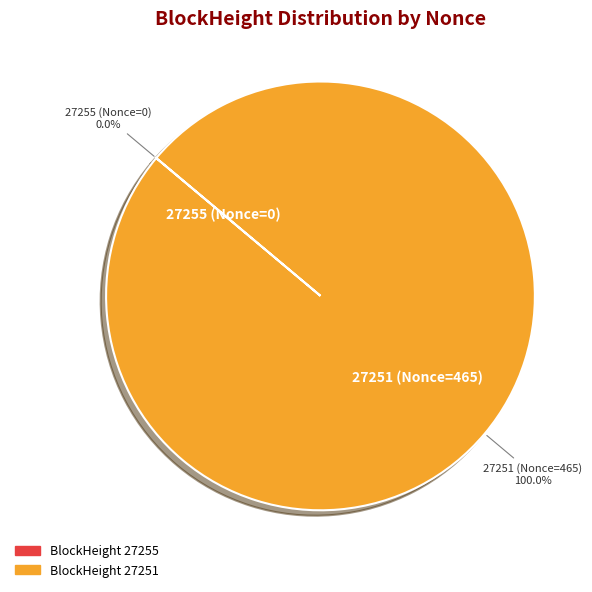

Is there a majority slice in this chart?

Yes